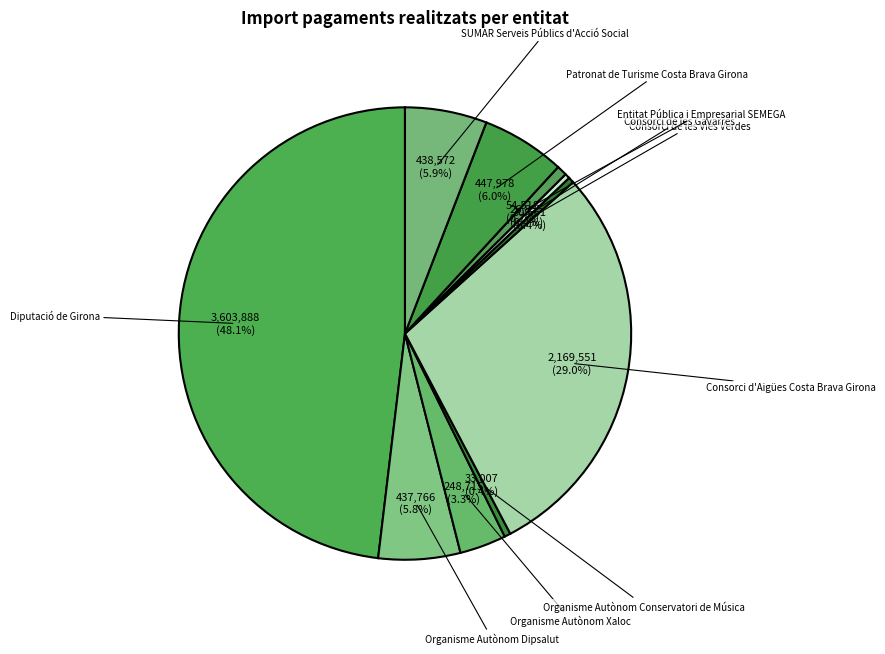

What percentage is NOT represented by Consorci d'Aigües Costa Brava Girona?

71.0%